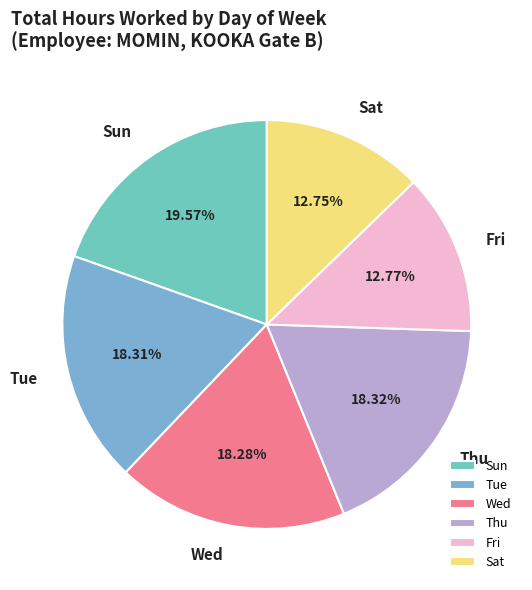

Which slice is the largest?

Sun